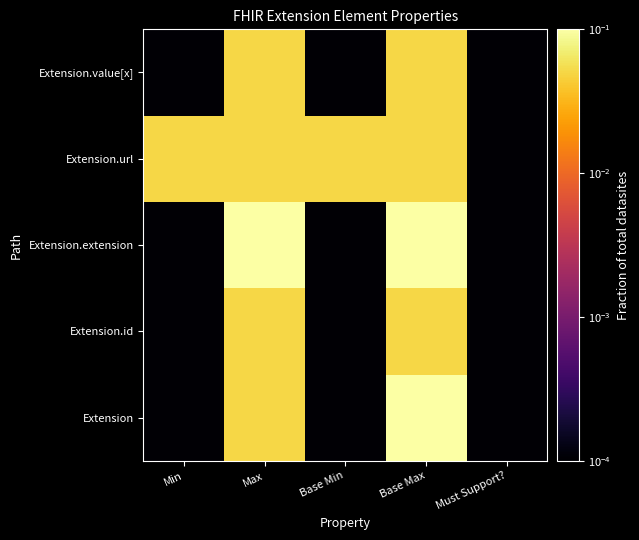

Between Max and Base Min, which is larger?

Max